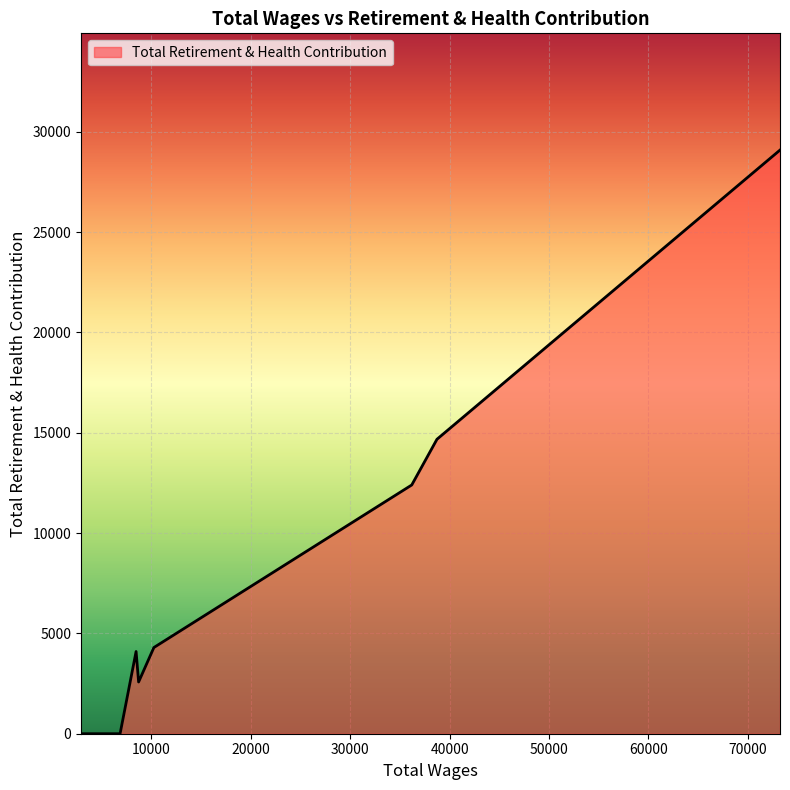

What is the greatest value displayed?

29083